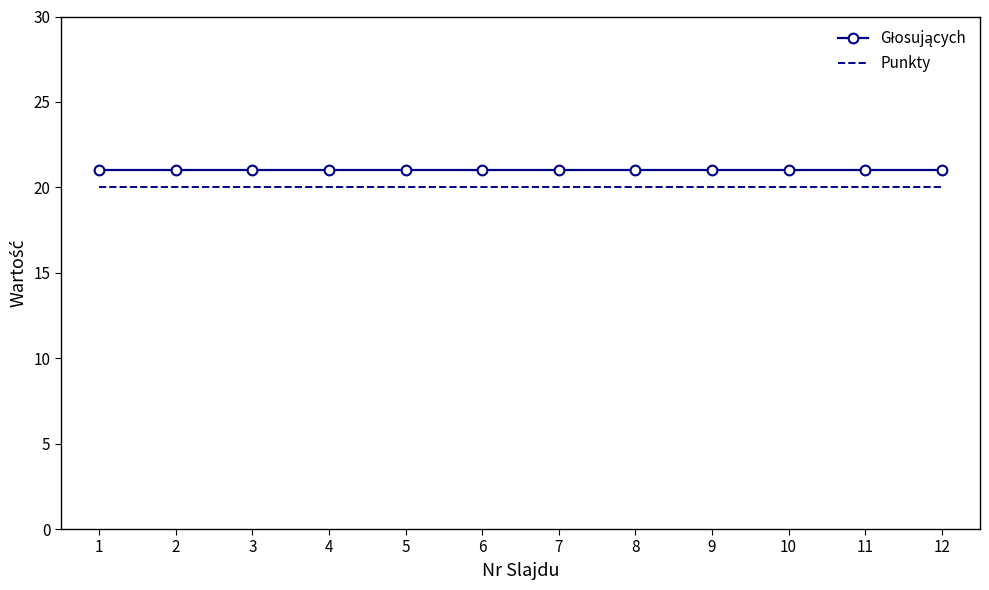

What is the total value across all series at 3?

41